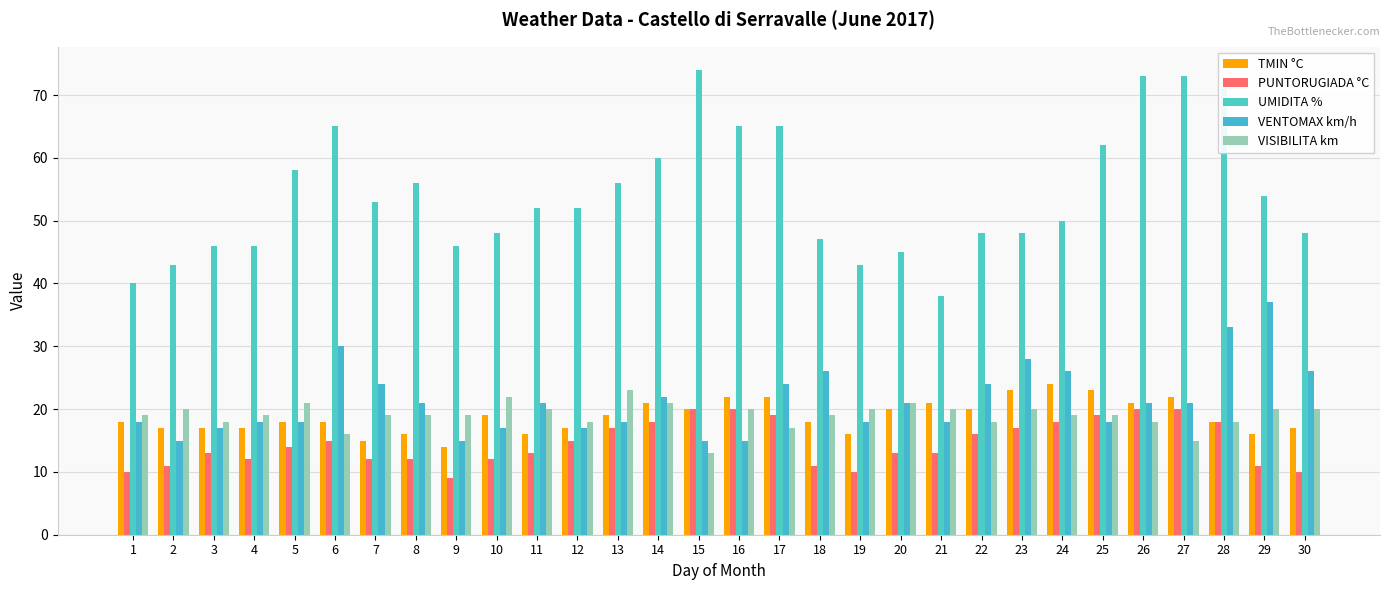

List the series in order of their peak value, lowest first.

PUNTORUGIADA °C, VISIBILITA km, TMIN °C, VENTOMAX km/h, UMIDITA %